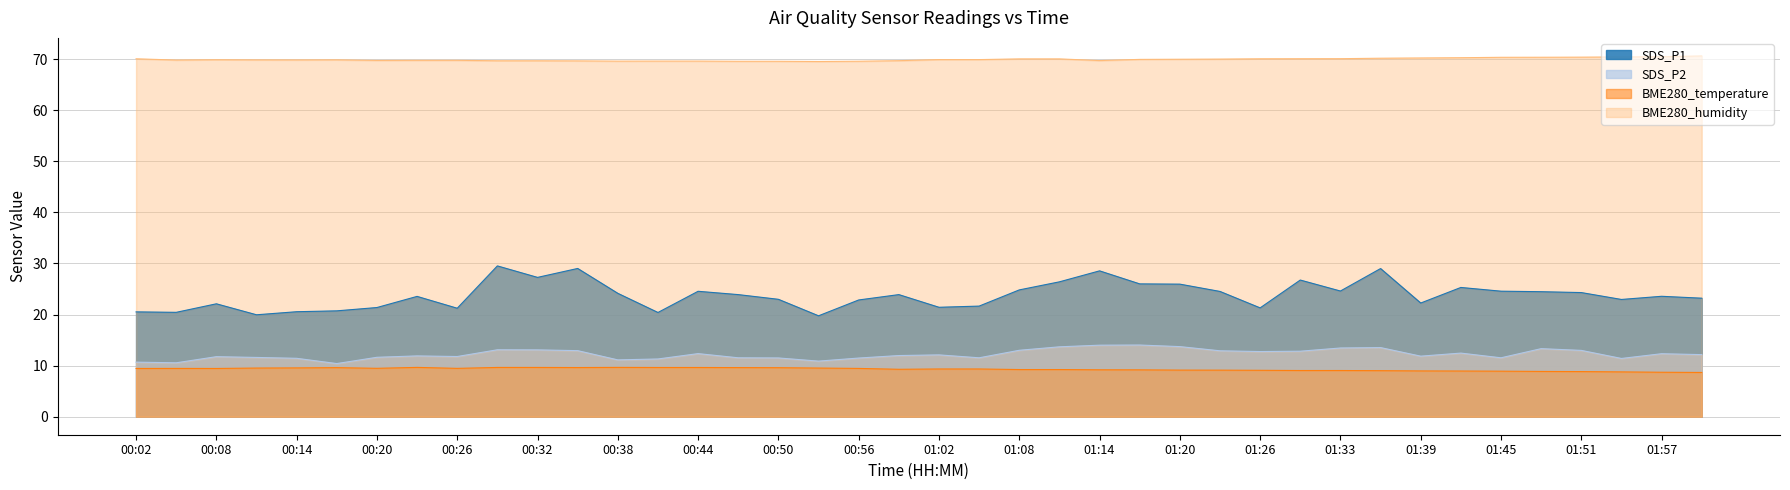

Does the chart have visible grid lines?

Yes